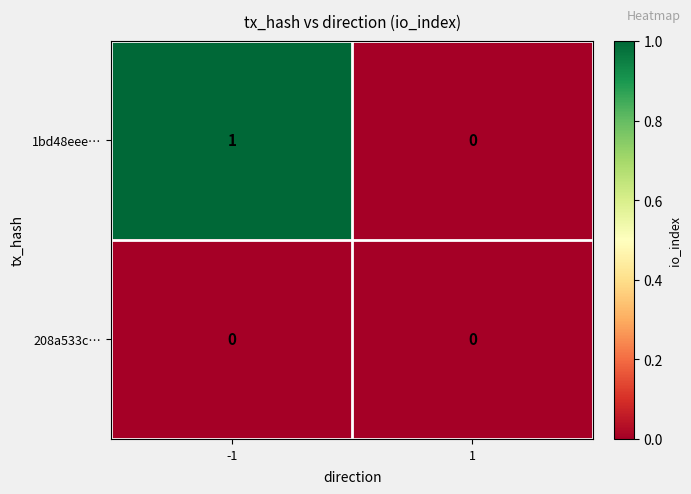

List the series in order of their overall mean, highest first.

1bd48eee…, 208a533c…